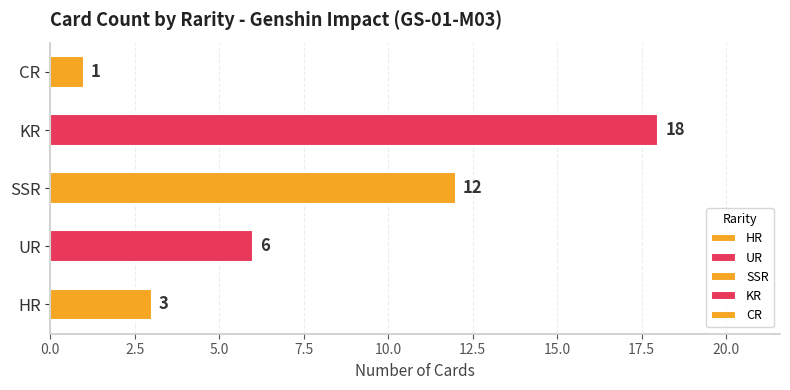

Where does the data first go above 6?

SSR